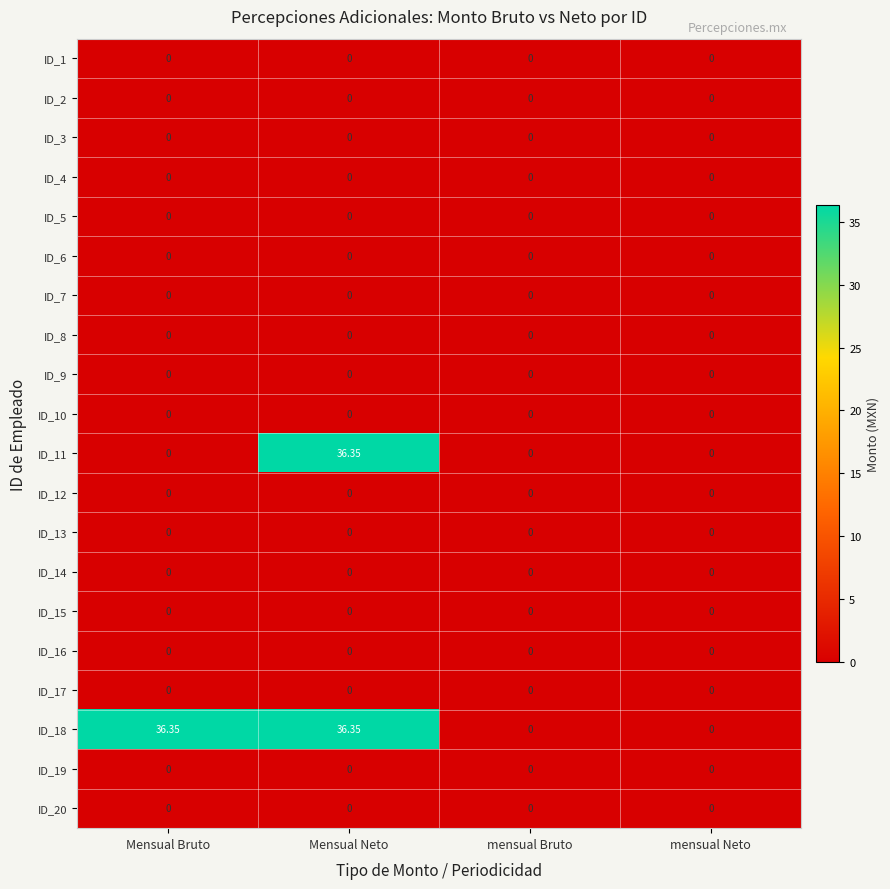

How many data points does each series have?

4